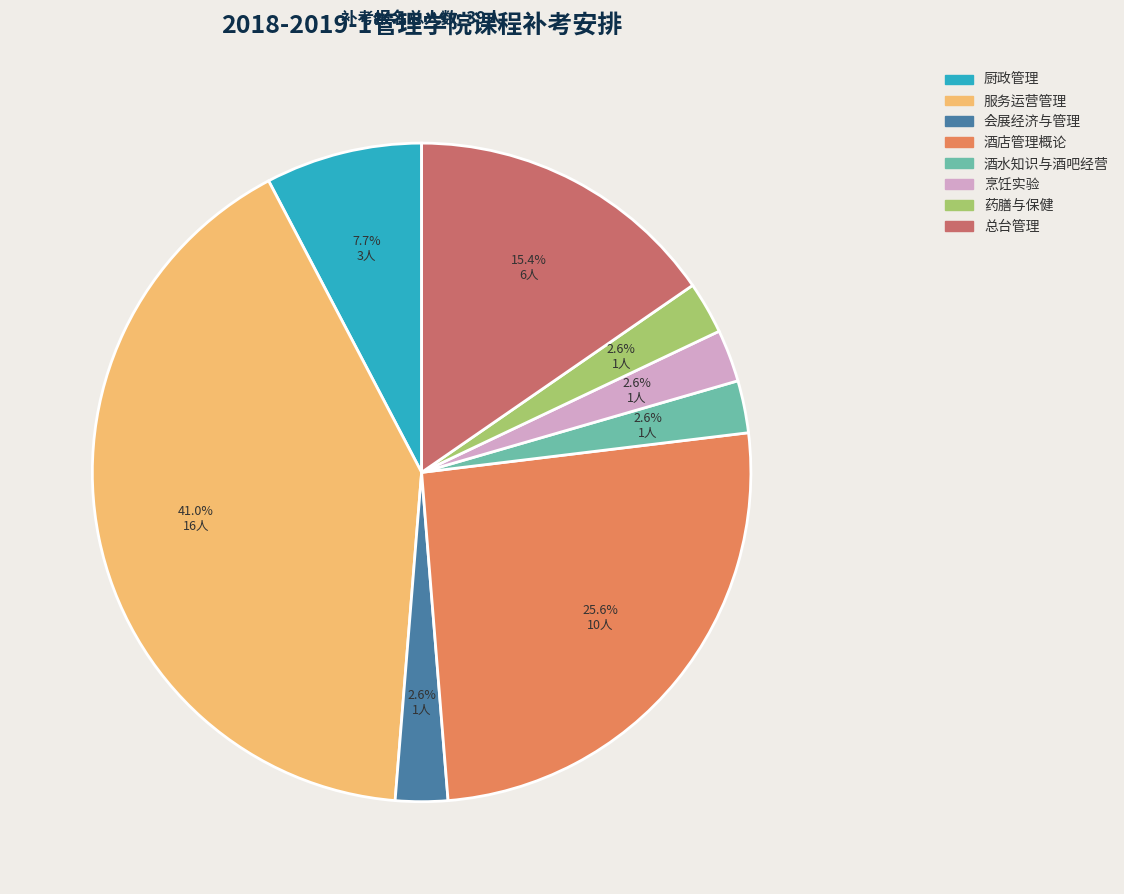

Does any single category account for the majority?

No